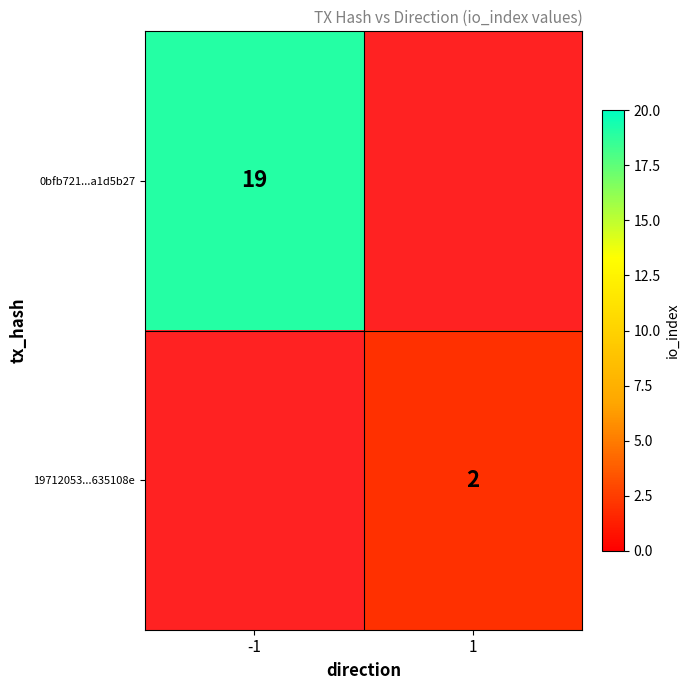

True or false: 0bfb721...a1d5b27 has a value of 19 at -1.

True